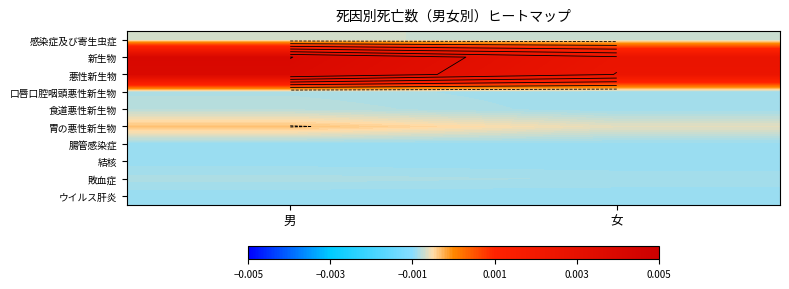

The value of 敗血症 at 女 is -0.0. True or false?

False